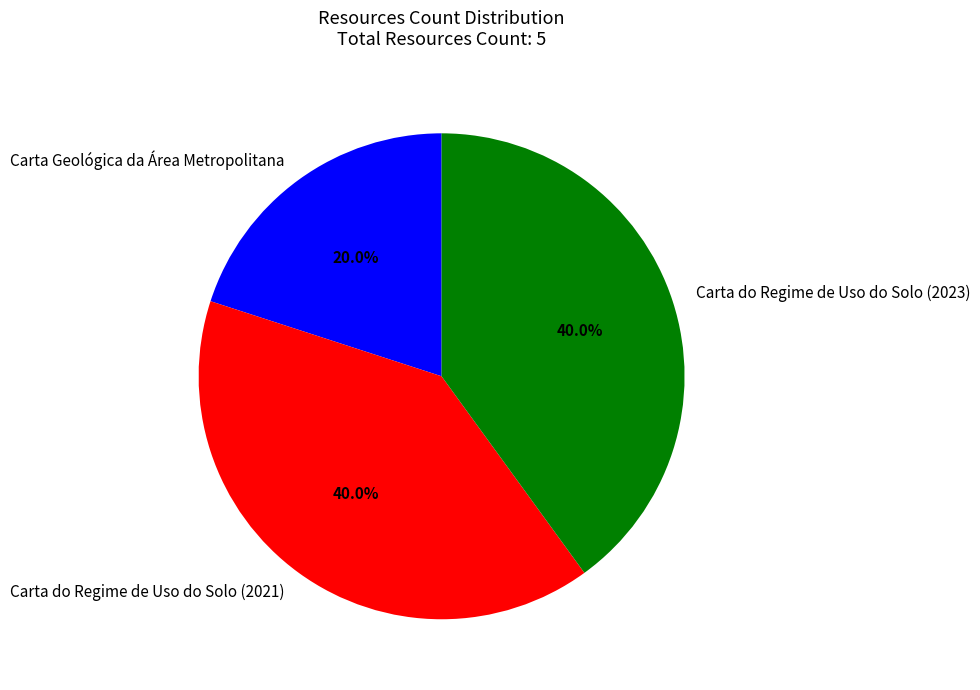

What percentage is NOT represented by Carta do Regime de Uso do Solo (2021)?

60.0%